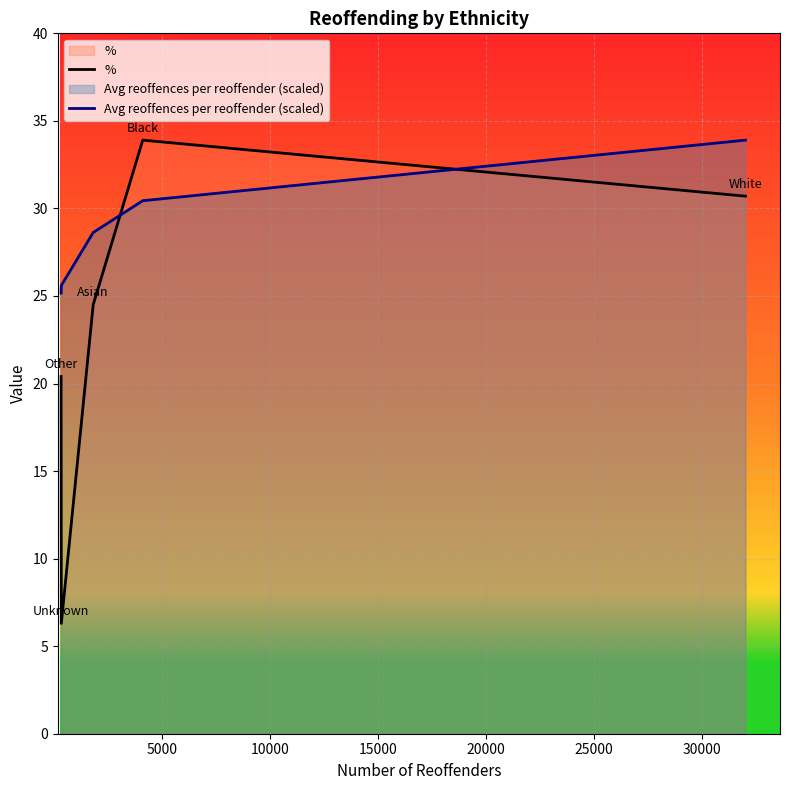

Which series has the largest total across all categories?

Avg reoffences per reoffender (scaled)